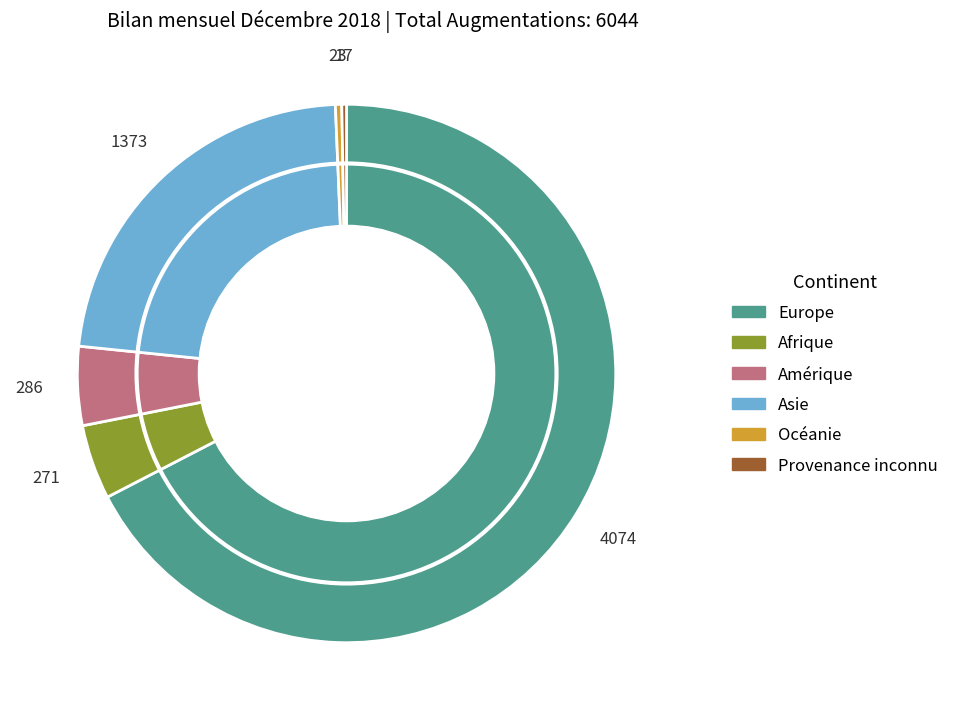

Is it true that Europe is 62% of the pie?

False